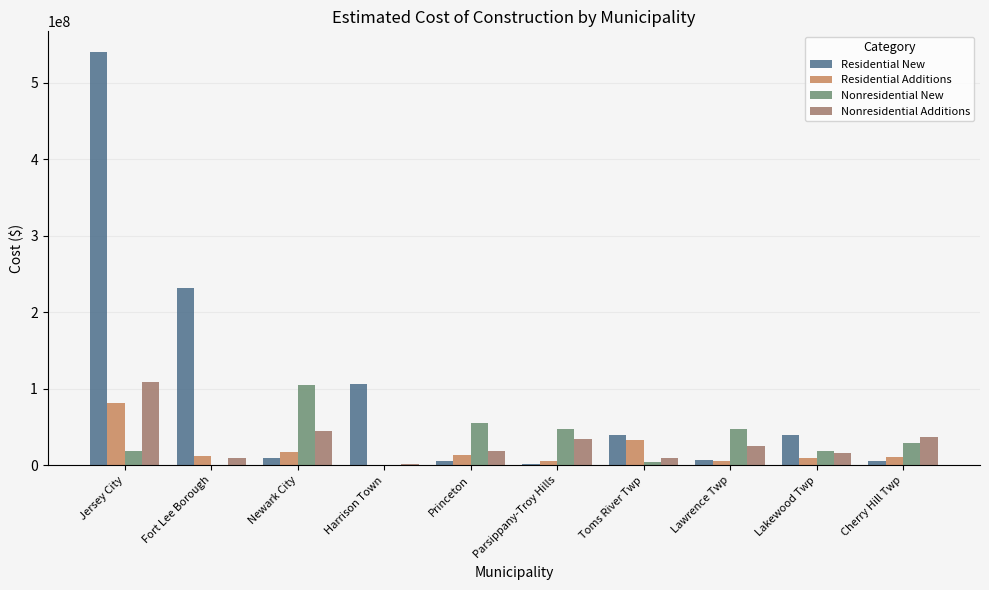

Which category has the highest value in the Residential Additions series?

Jersey City